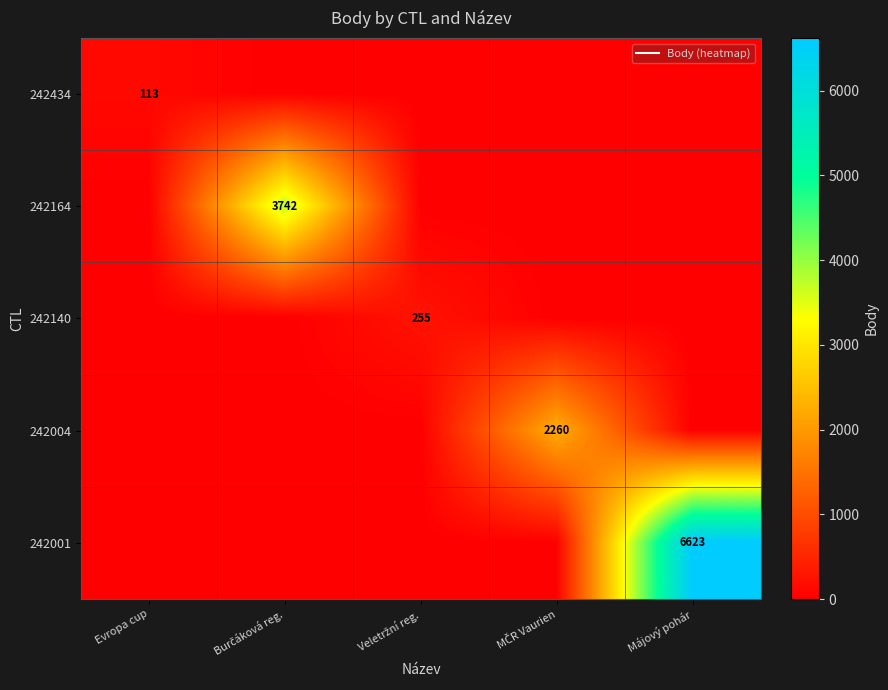

What is the average value of the 242434 series?

23